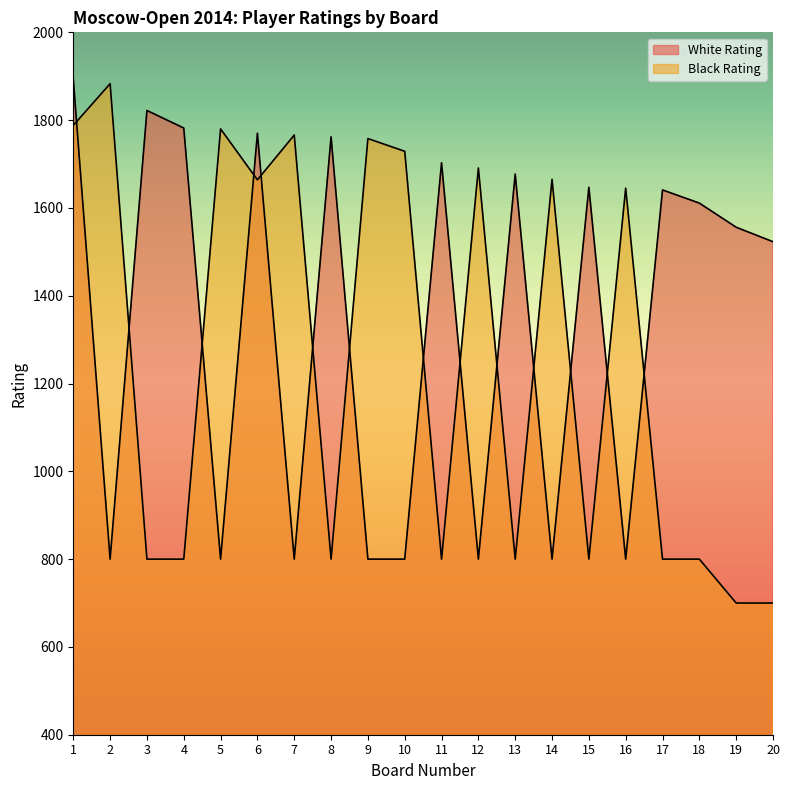

Is the value of White Rating at 10 greater than the value of Black Rating at 13?

No